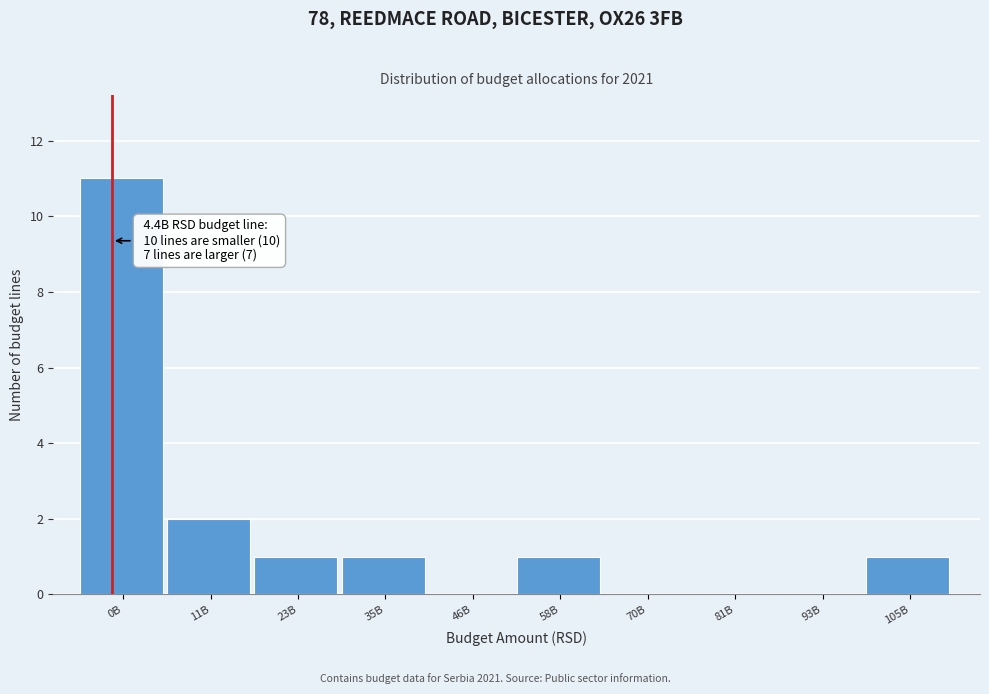

Reading left to right, transcribe all the data shown in this chart.

0B=11	11B=2	23B=1	35B=1	46B=0	58B=1	70B=0	81B=0	93B=0	105B=1